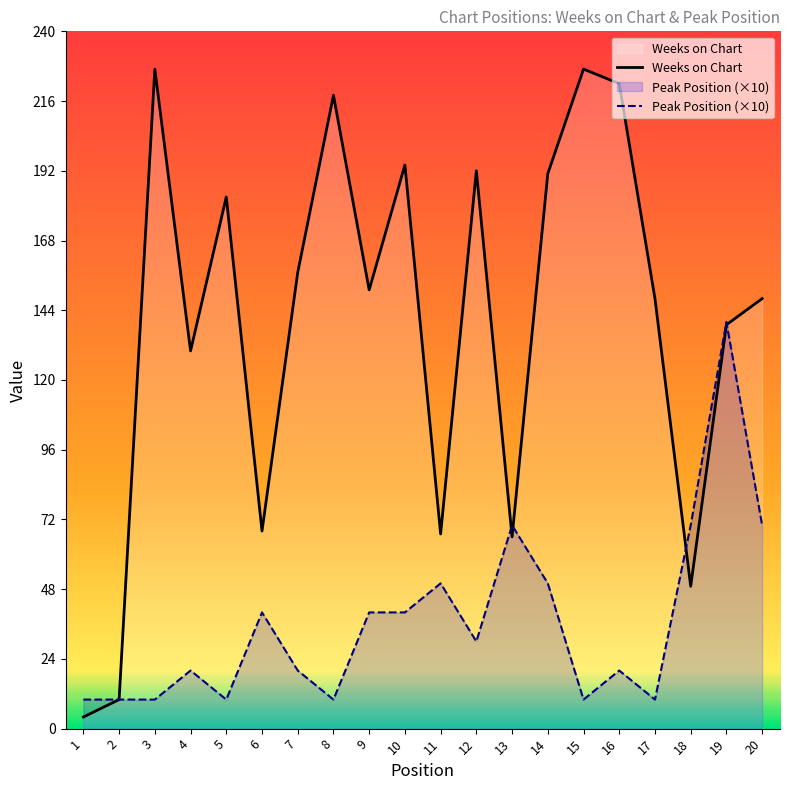

What is the difference between the highest and lowest values at 10?

154